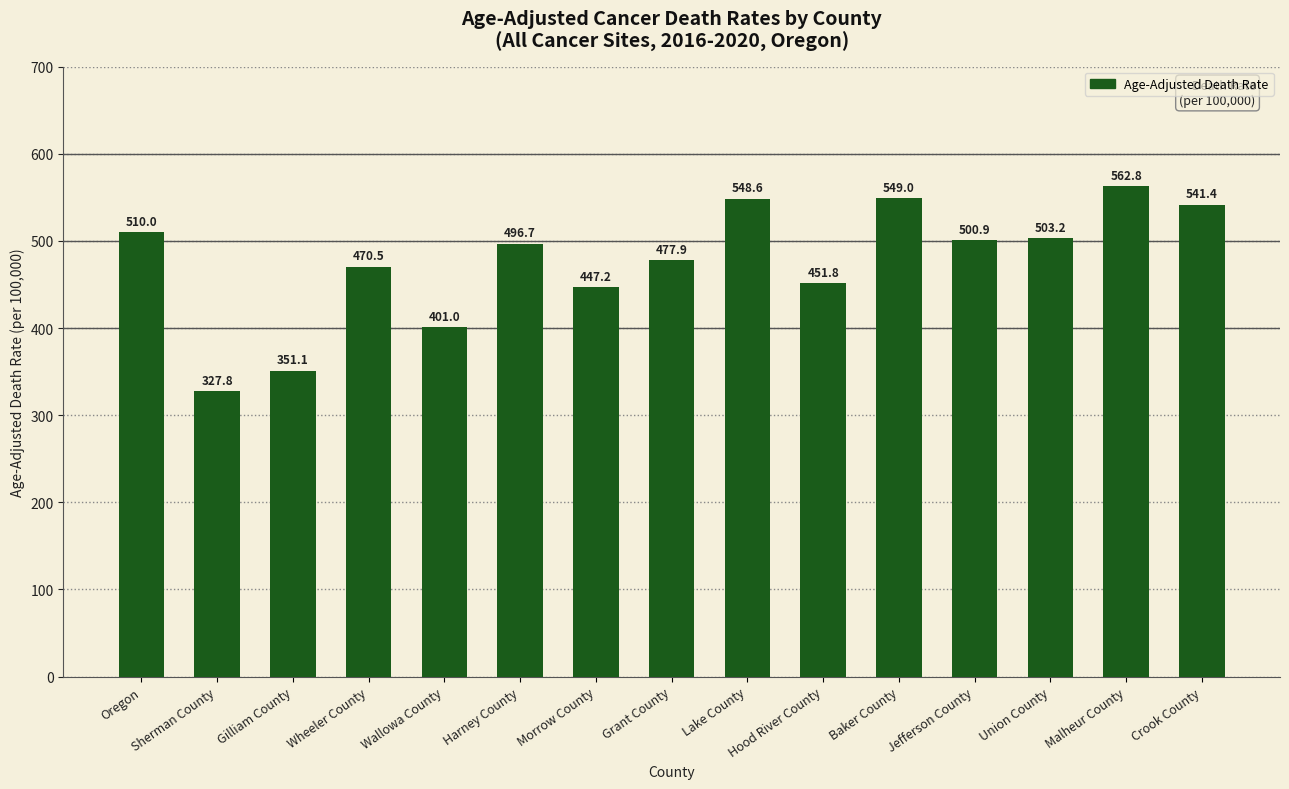

What is the difference between the maximum and second lowest values?

211.7